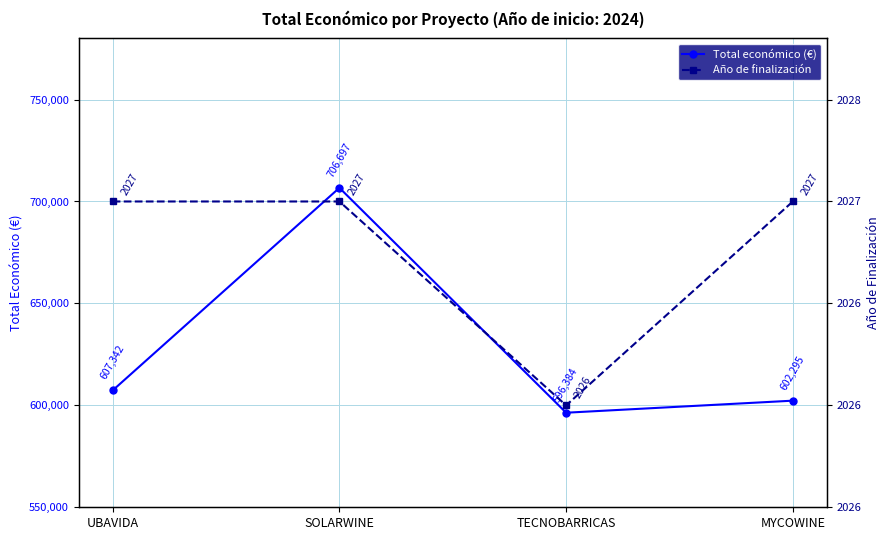

Which series has the largest total across all categories?

Total económico (€)